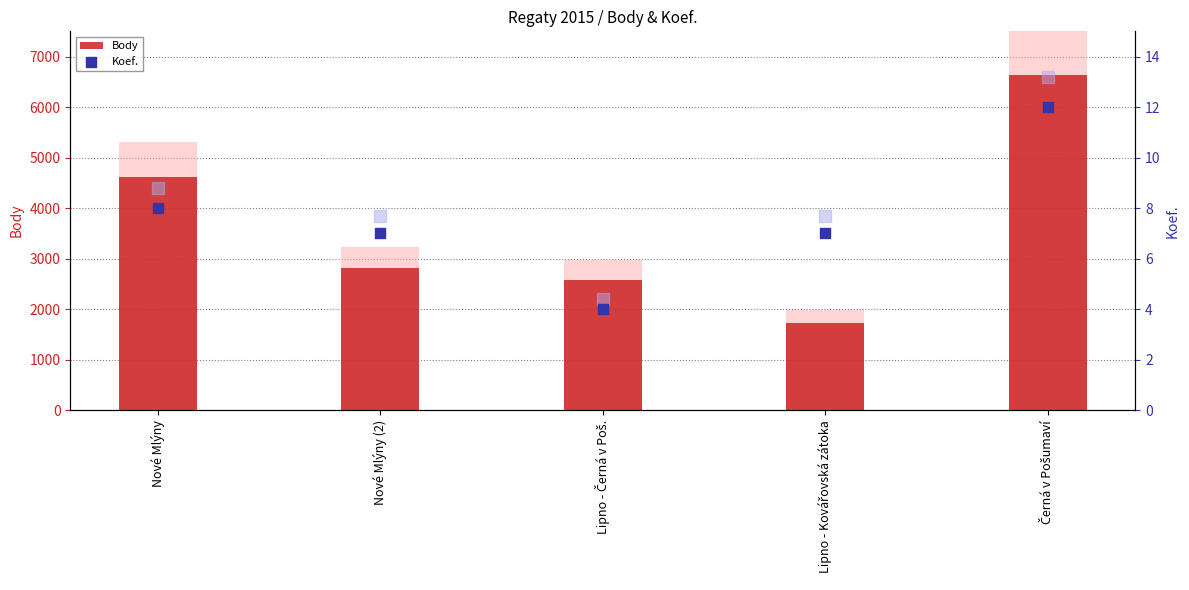

Is the value of Body at Nové Mlýny greater than the value of Koef. at Lipno - Černá v Poš.?

Yes